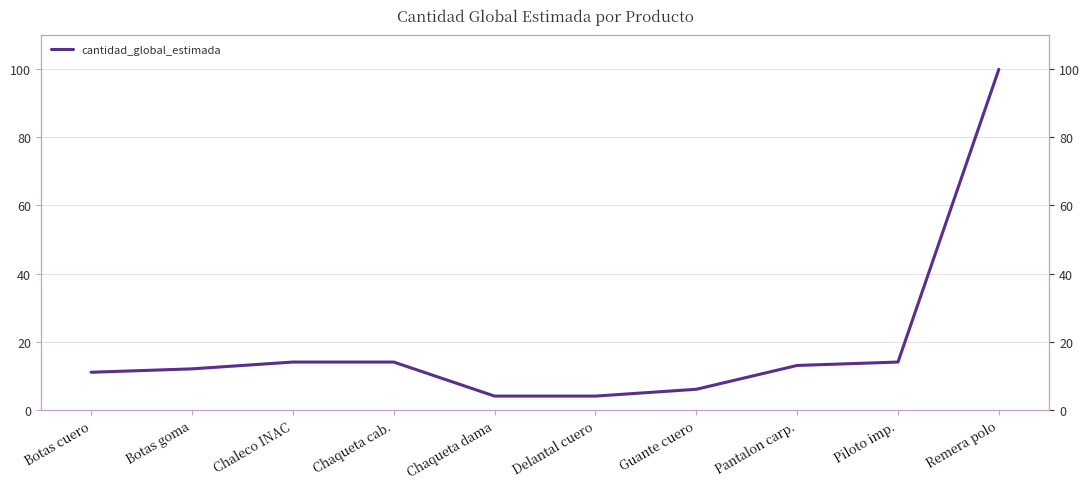

Reading right to left, extract all data points from this chart.

100	14	13	6	4	4	14	14	12	11